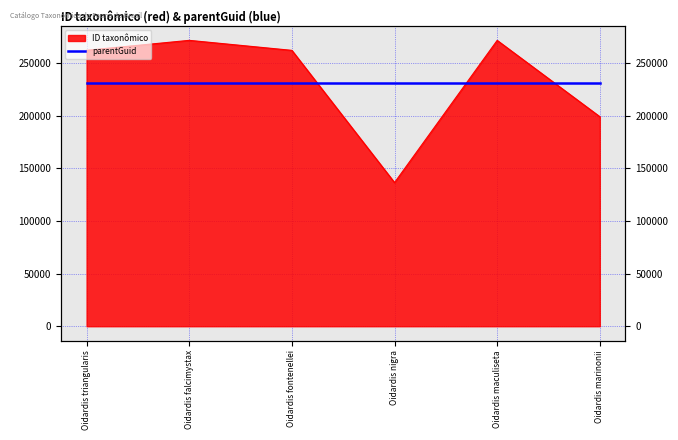

At which category does the chart reach its minimum across all series?

Oidardis nigra